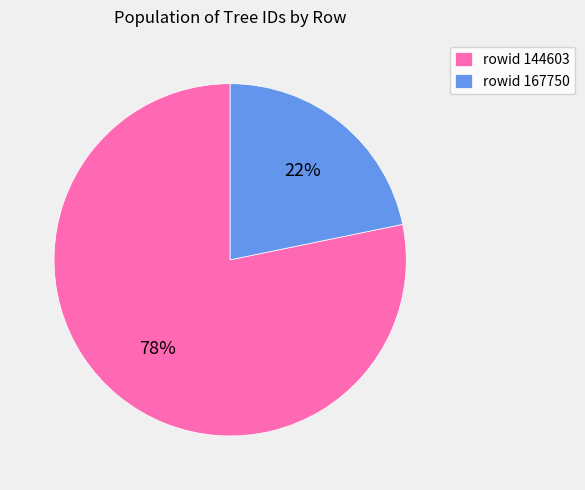

Which category has the biggest portion of the pie?

rowid 144603